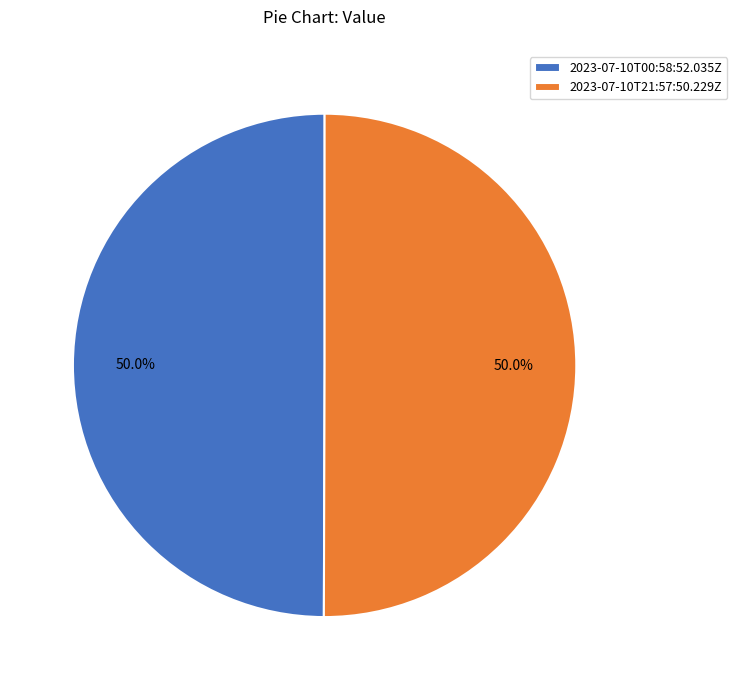

What percentage do 2023-07-10T21:57:50.229Z and 2023-07-10T00:58:52.035Z together represent?

100.0%